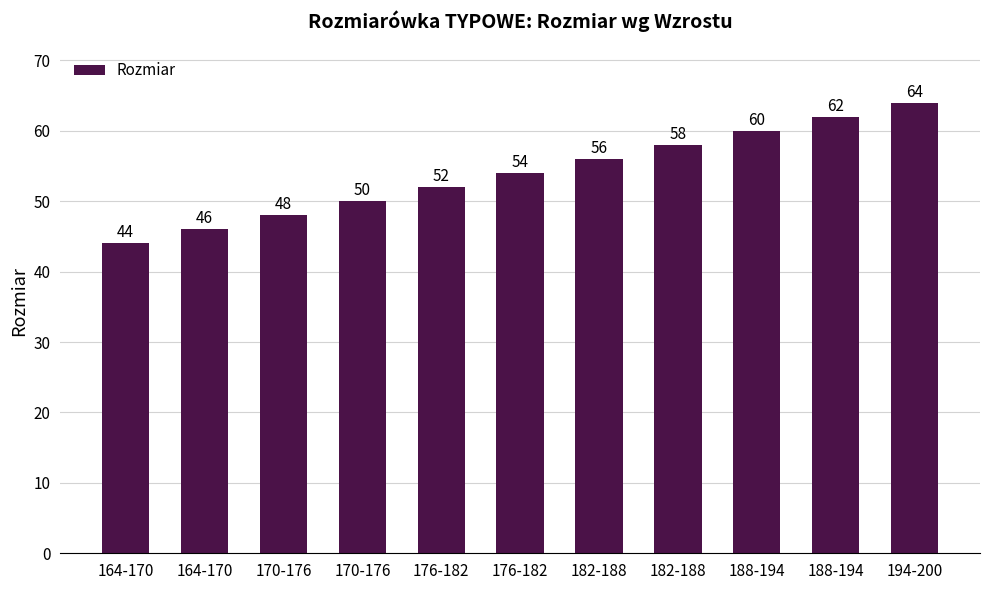

How many data points are less than 54?

5